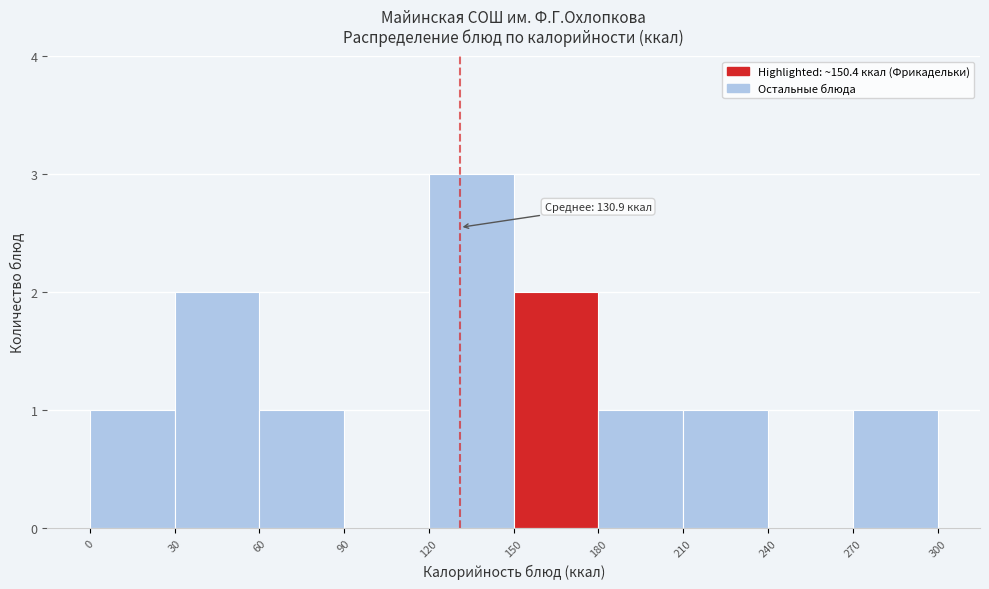

Which range on the x-axis has the tallest bar?

120 to 150